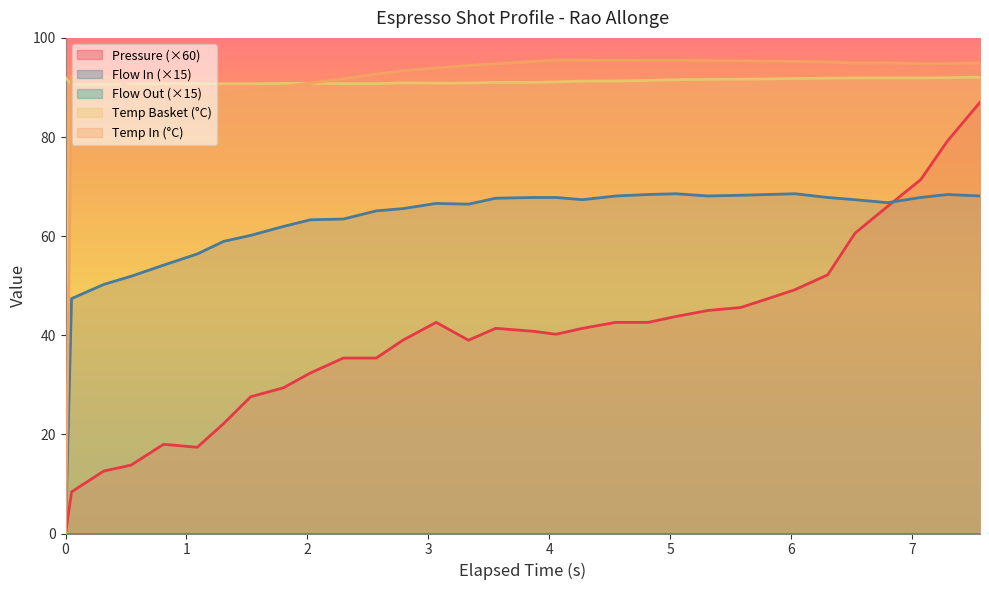

List the series in order of their peak value, lowest first.

flow_in, pressure, water_temperature_basket, water_temperature_in